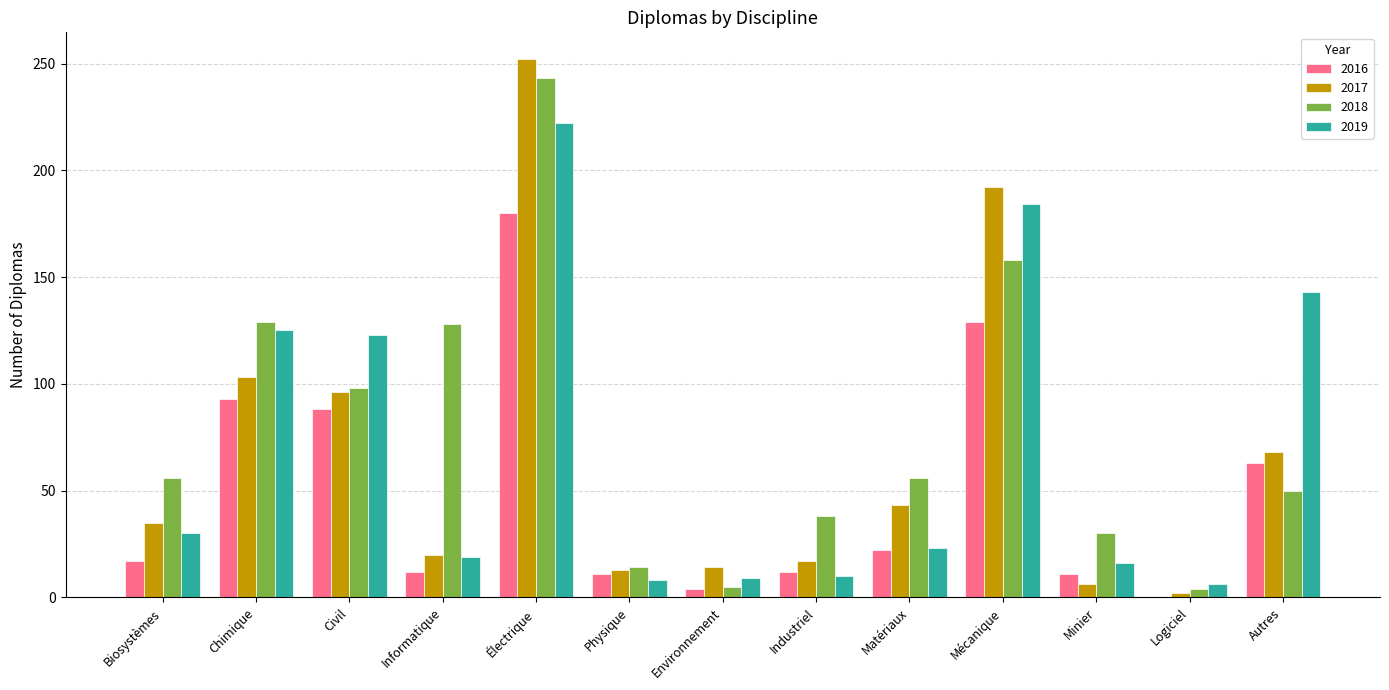

Which series changed the most between Matériaux and Mécanique?

2019